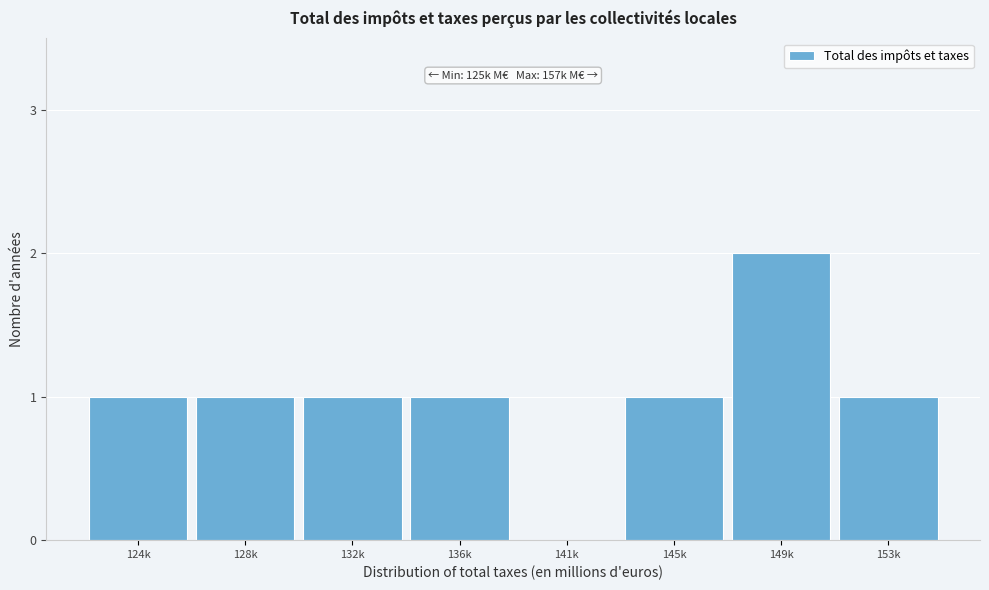

Reading left to right, transcribe all the data shown in this chart.

124k=1	128k=1	132k=1	136k=1	141k=0	145k=1	149k=2	153k=1